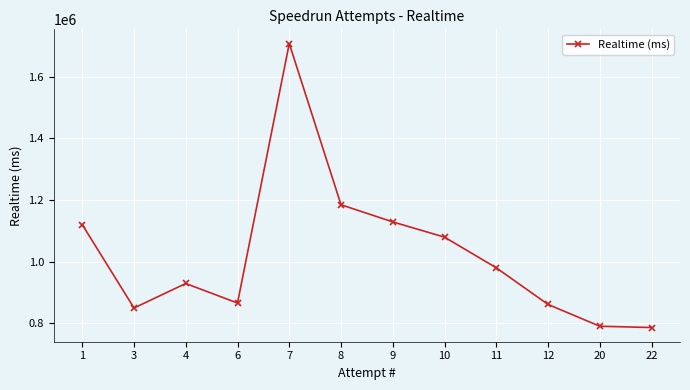

What is the ratio of the value at 4 to the value at 11?

0.9